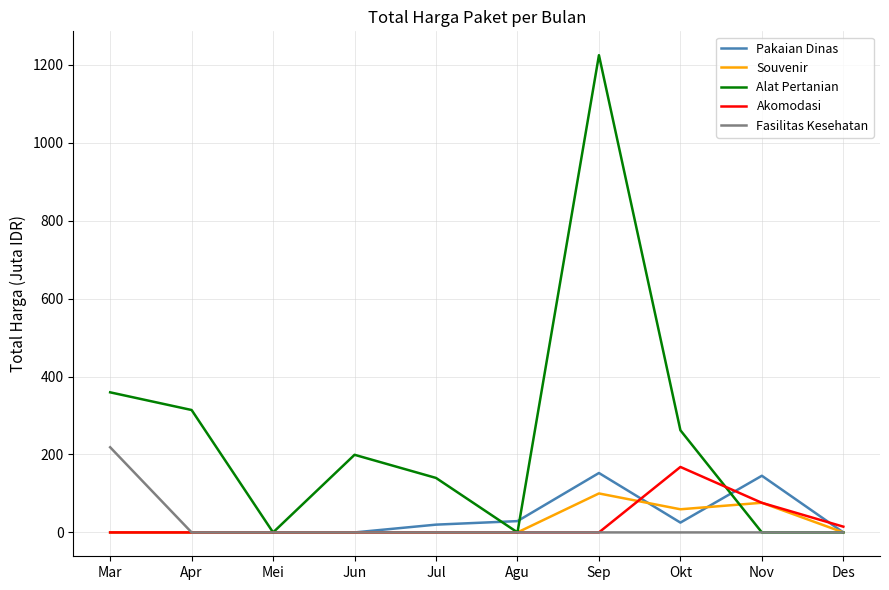

True or false: Akomodasi has a value of 103.3 at Mar.

False